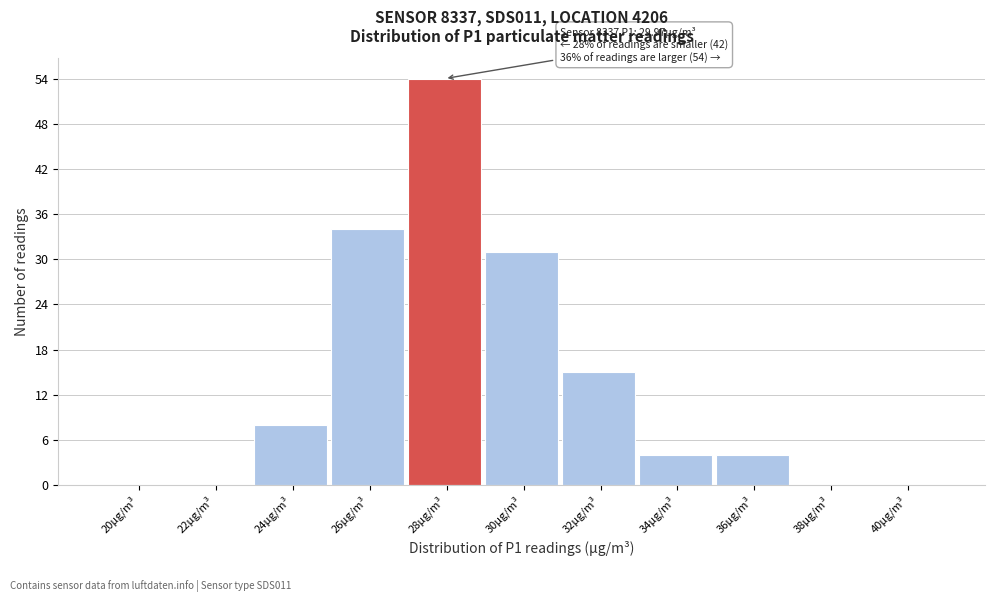

Reading left to right, list all the values displayed in this chart.

20µg/m³=0	22µg/m³=0	24µg/m³=8	26µg/m³=34	28µg/m³=54	30µg/m³=31	32µg/m³=15	34µg/m³=4	36µg/m³=4	38µg/m³=0	40µg/m³=0